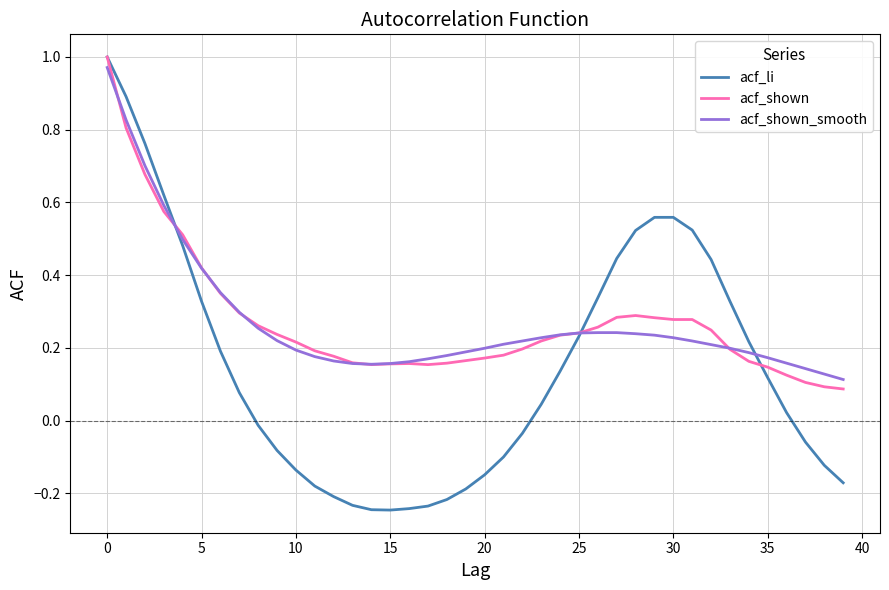

What are all the series names shown in the legend?

acf_li, acf_shown, acf_shown_smooth